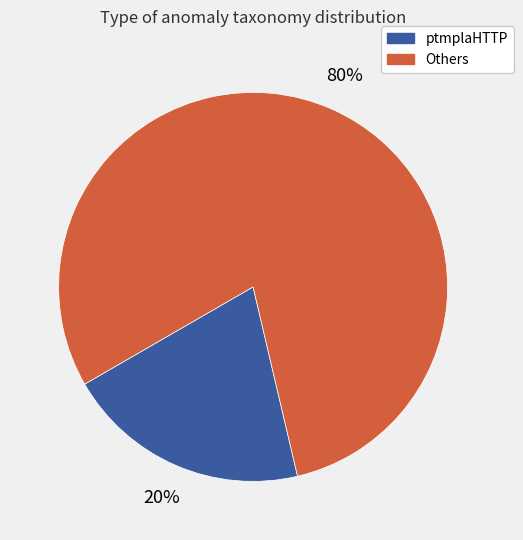

Is there a majority slice in this chart?

Yes